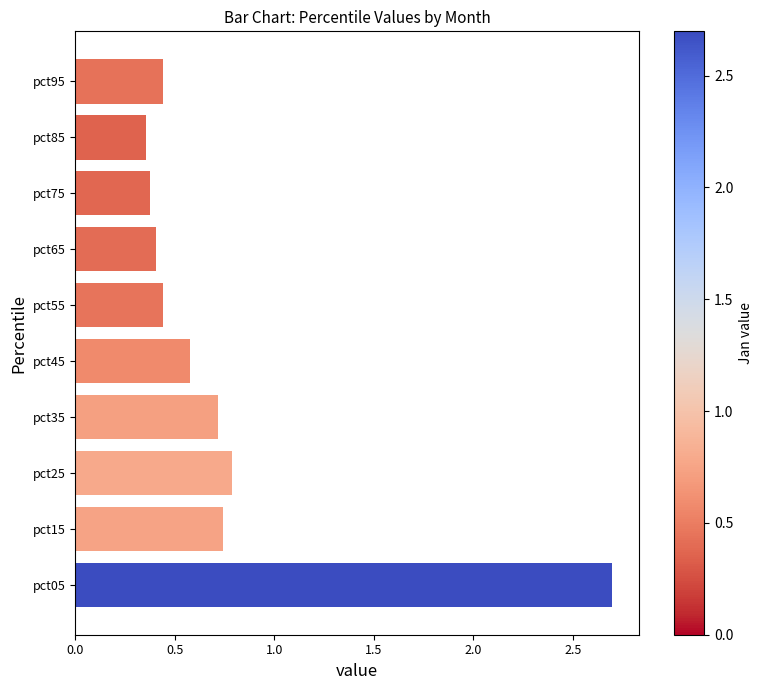

How many distinct data groups are displayed?

1